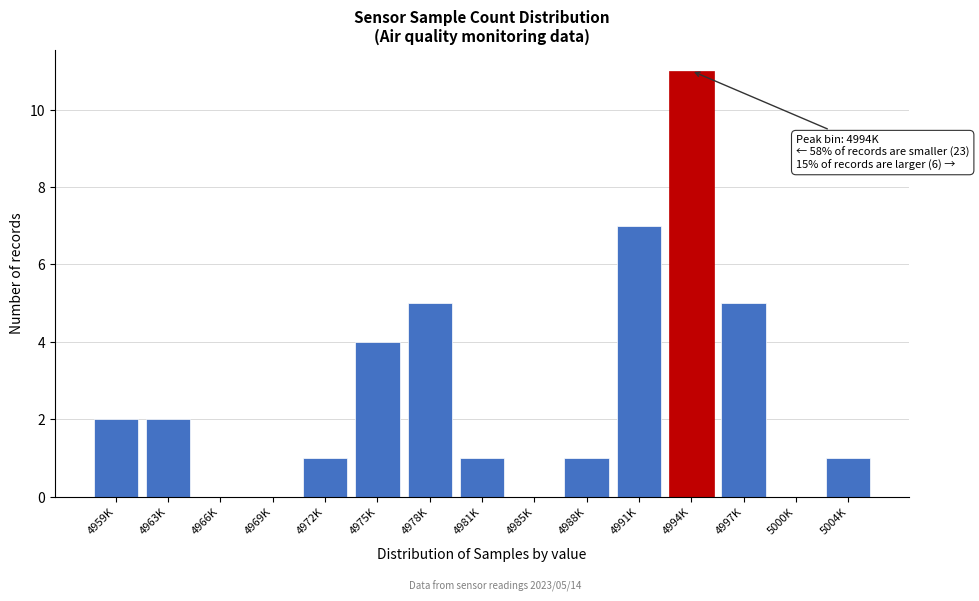

Reading left to right, list all the values displayed in this chart.

4959K=2	4963K=2	4966K=0	4969K=0	4972K=1	4975K=4	4978K=5	4981K=1	4985K=0	4988K=1	4991K=7	4994K=11	4997K=5	5000K=0	5004K=1